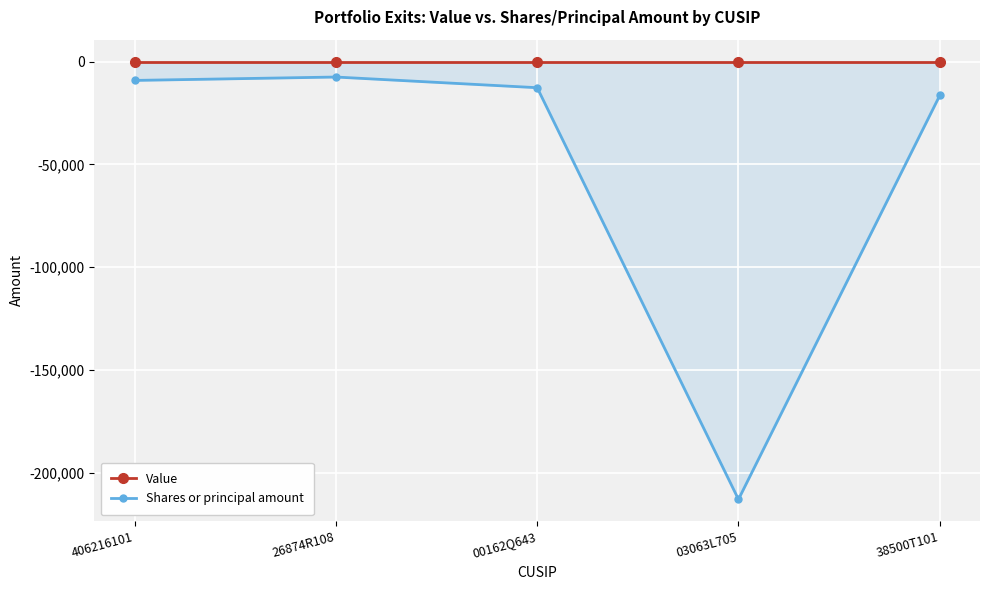

How many lines are shown in the chart?

2